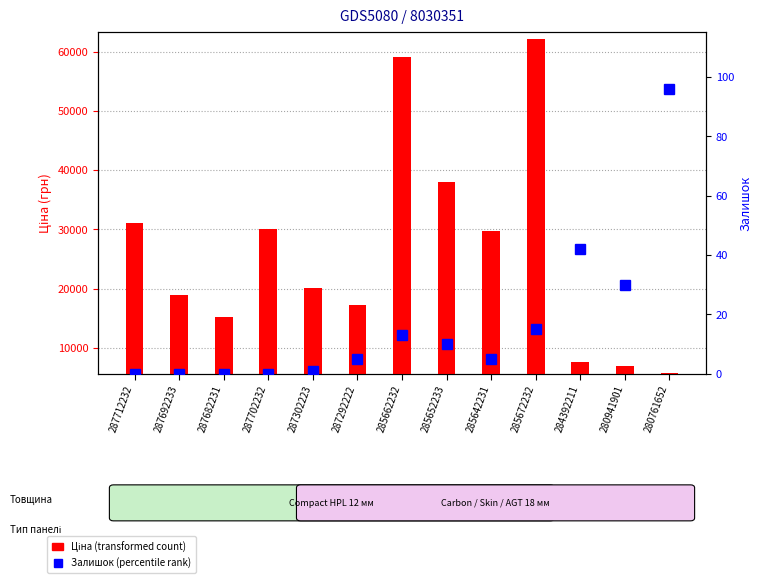

What is the highest value of the Залишок (percentile rank) series?

96.0